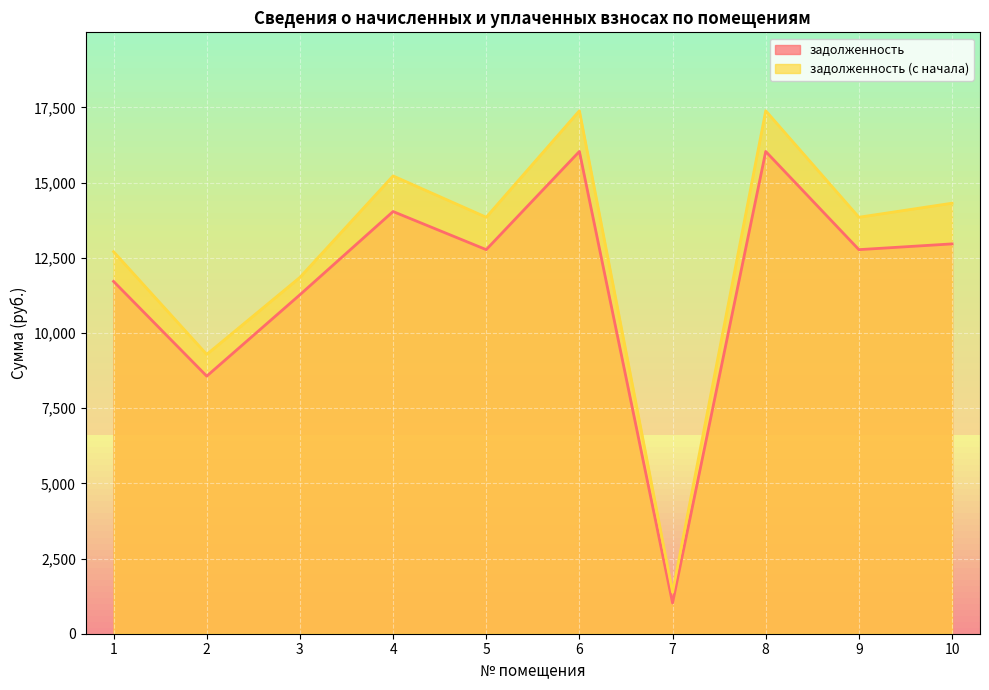

Is it true that задолженность equals 2920.8 at 10?

False